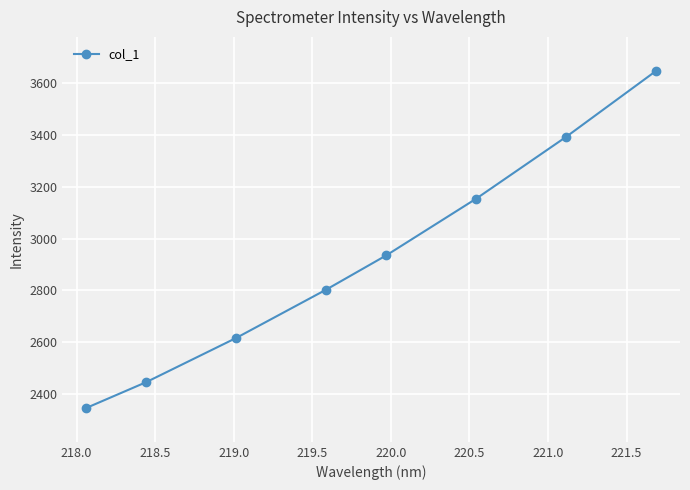

How many values exceed 2935?

4